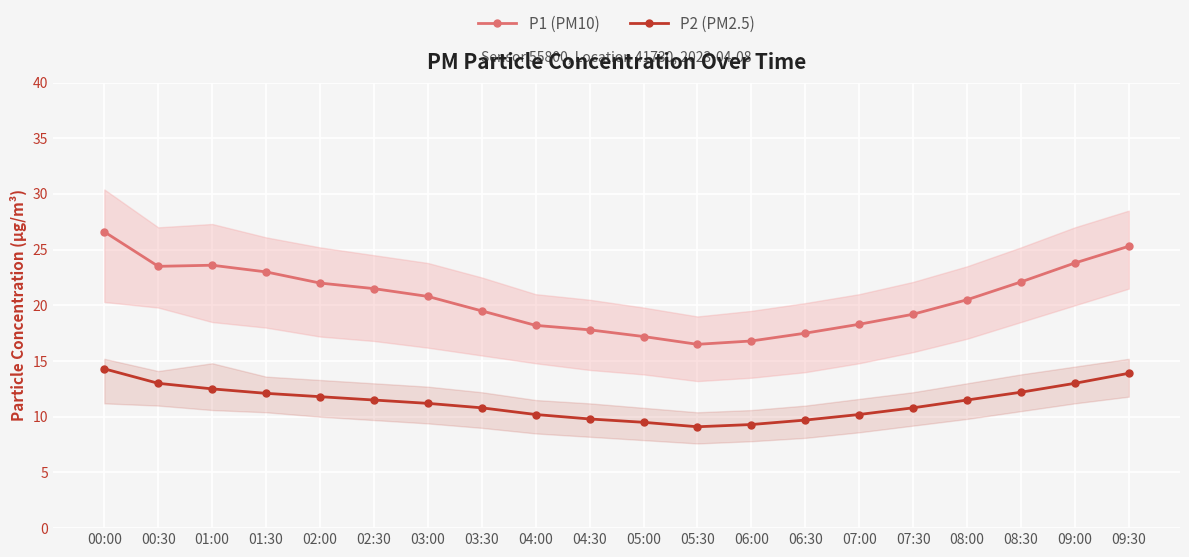

List the series in order of their overall mean, highest first.

P1 (PM10), P2 (PM2.5)